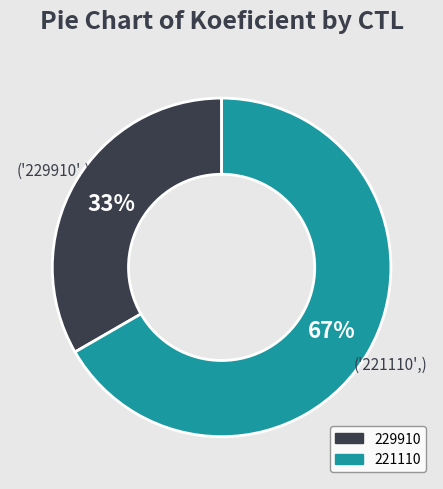

Which slice is the smallest?

229910